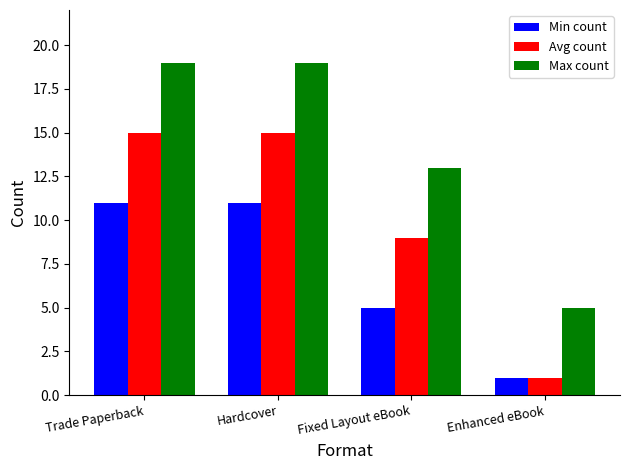

How many data points does each series have?

4